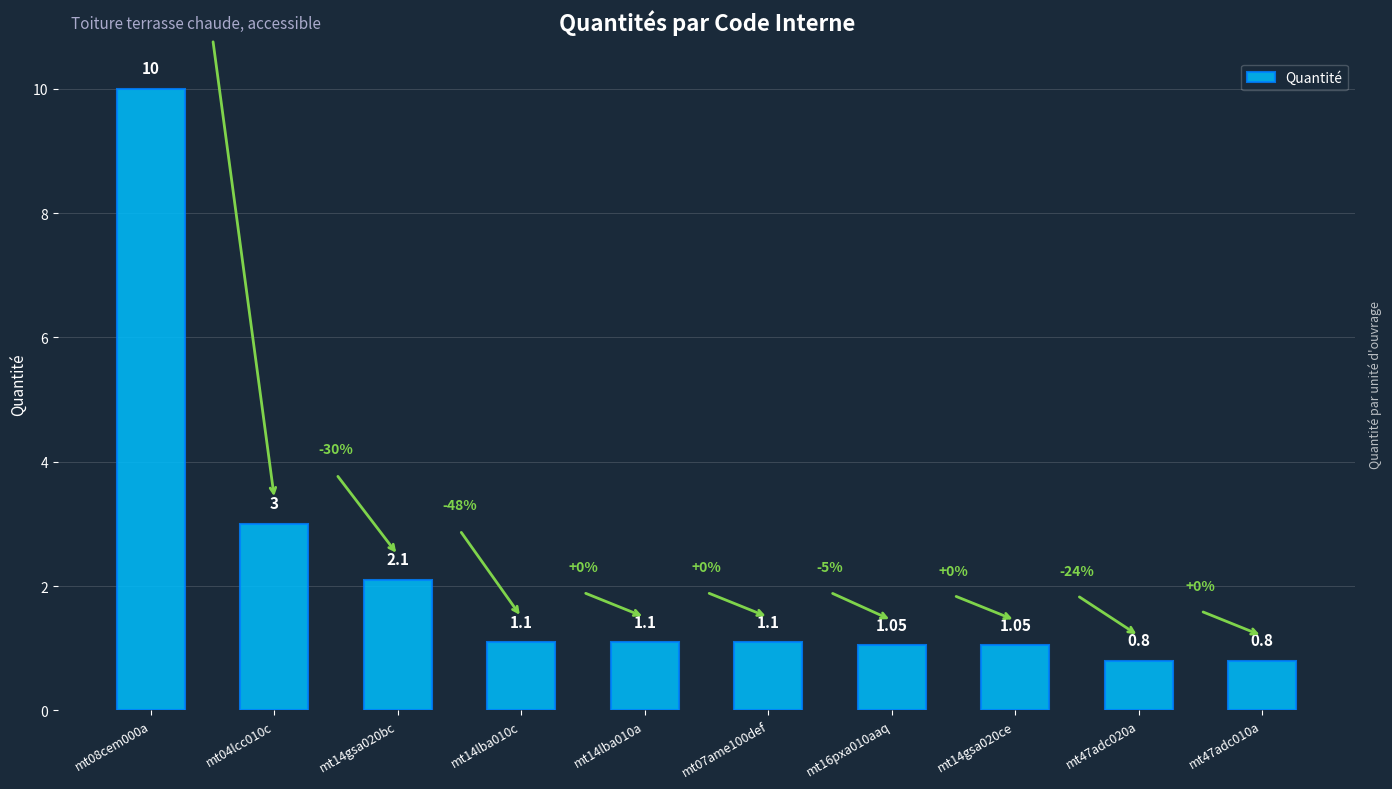

Reading left to right, transcribe all the data shown in this chart.

mt08cem000a=10.0	mt04lcc010c=3.0	mt14gsa020bc=2.1	mt14lba010c=1.1	mt14lba010a=1.1	mt07ame100def=1.1	mt16pxa010aaq=1.1	mt14gsa020ce=1.1	mt47adc020a=0.8	mt47adc010a=0.8